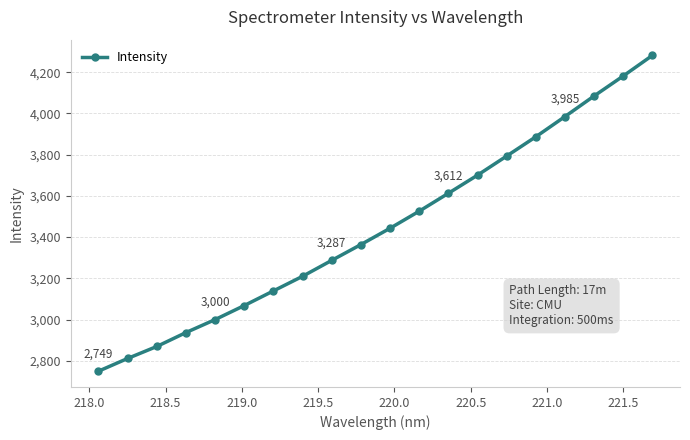

Does the chart display data point markers on the line(s)?

Yes